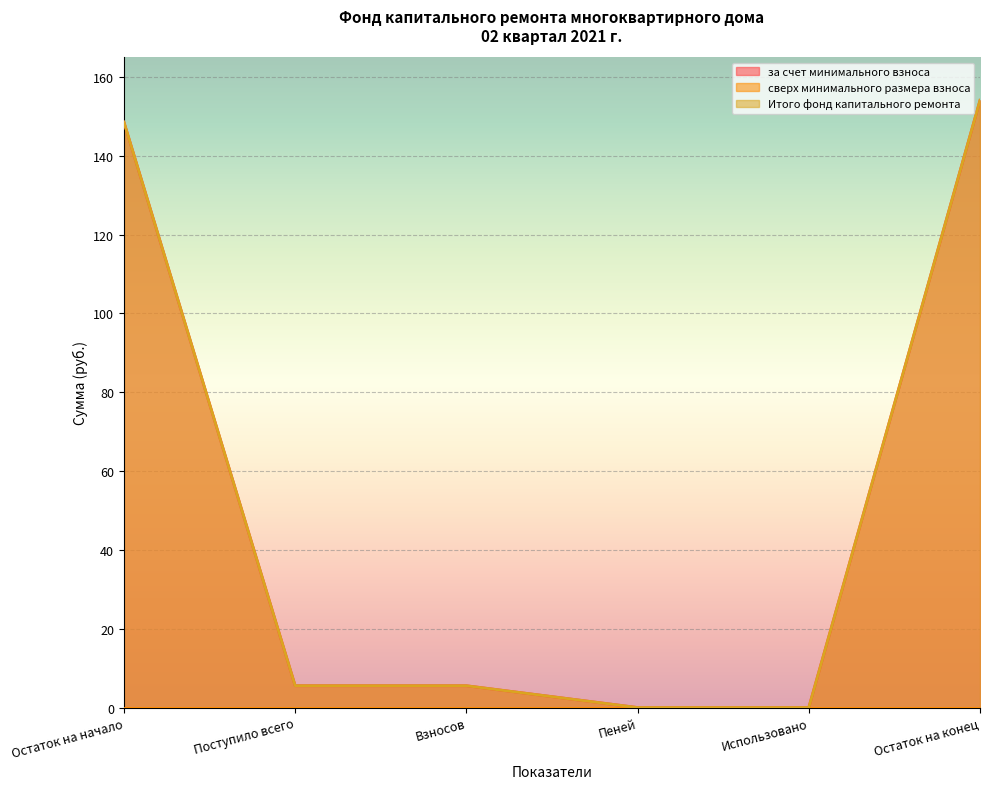

True or false: за счет минимального взноса has a value of 1.5 at Взносов.

False